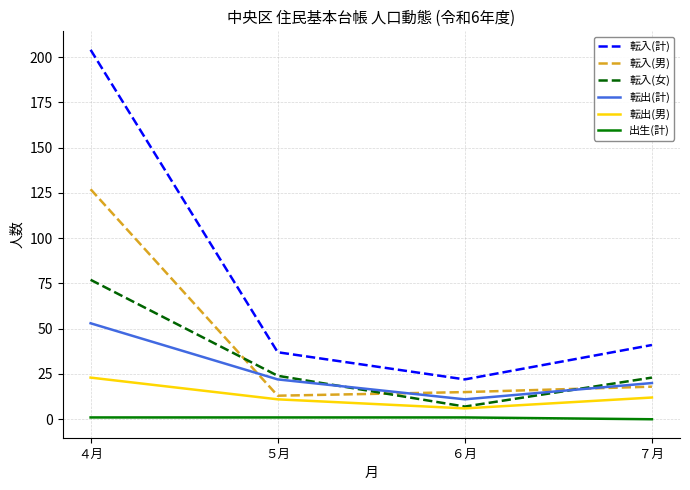

At which category does the chart reach its peak across all series?

４月